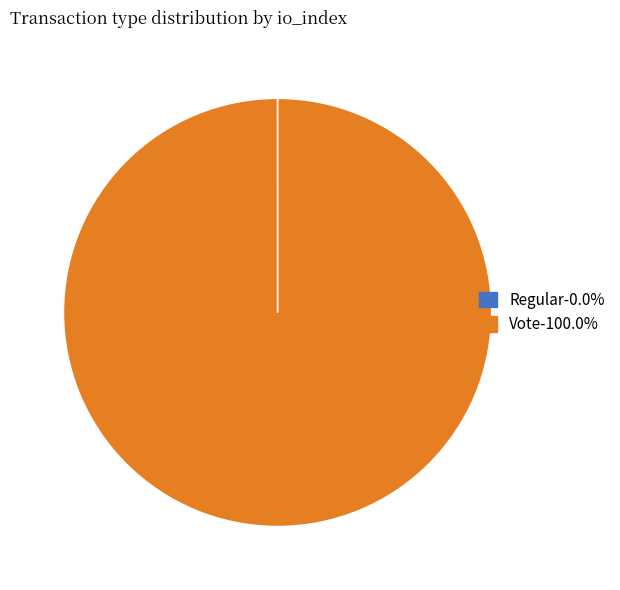

What is the majority slice?

Vote